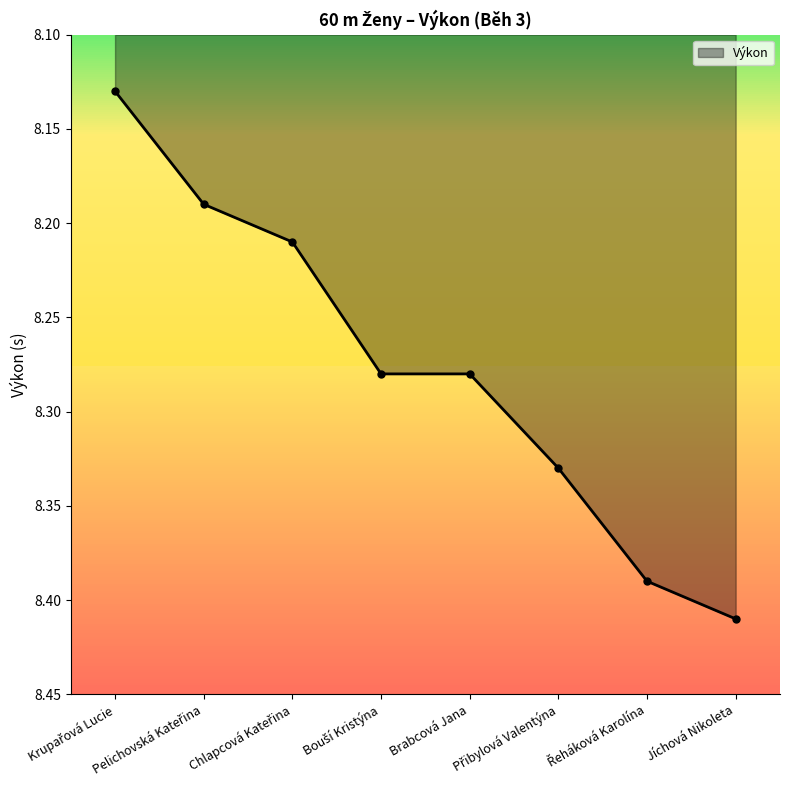

Which has a higher value, Brabcová Jana or Chlapcová Kateřina?

Brabcová Jana